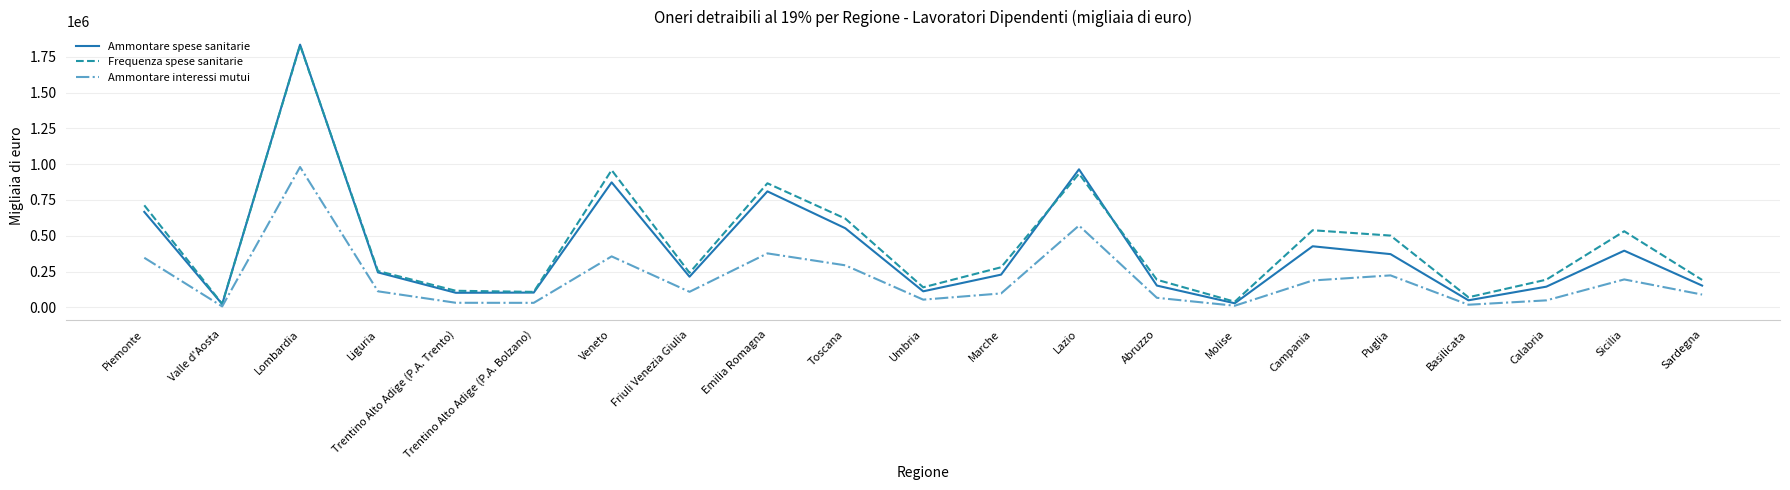

What is the difference between the Frequenza spese sanitarie values at Valle d'Aosta and Puglia?

476786